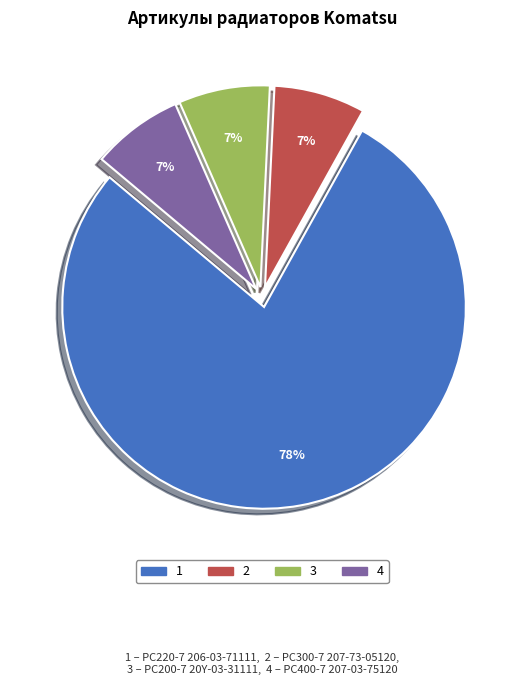

To the nearest percent, what is the average slice percentage?

25%